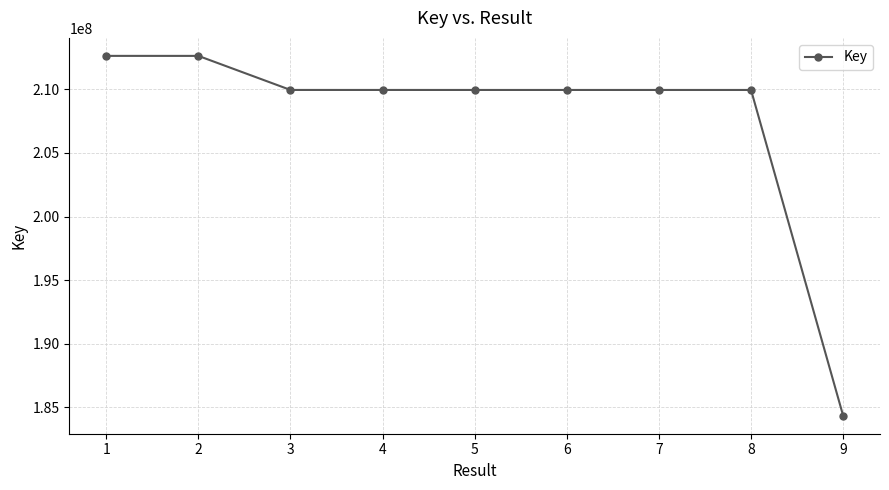

What is the average value?

207706372